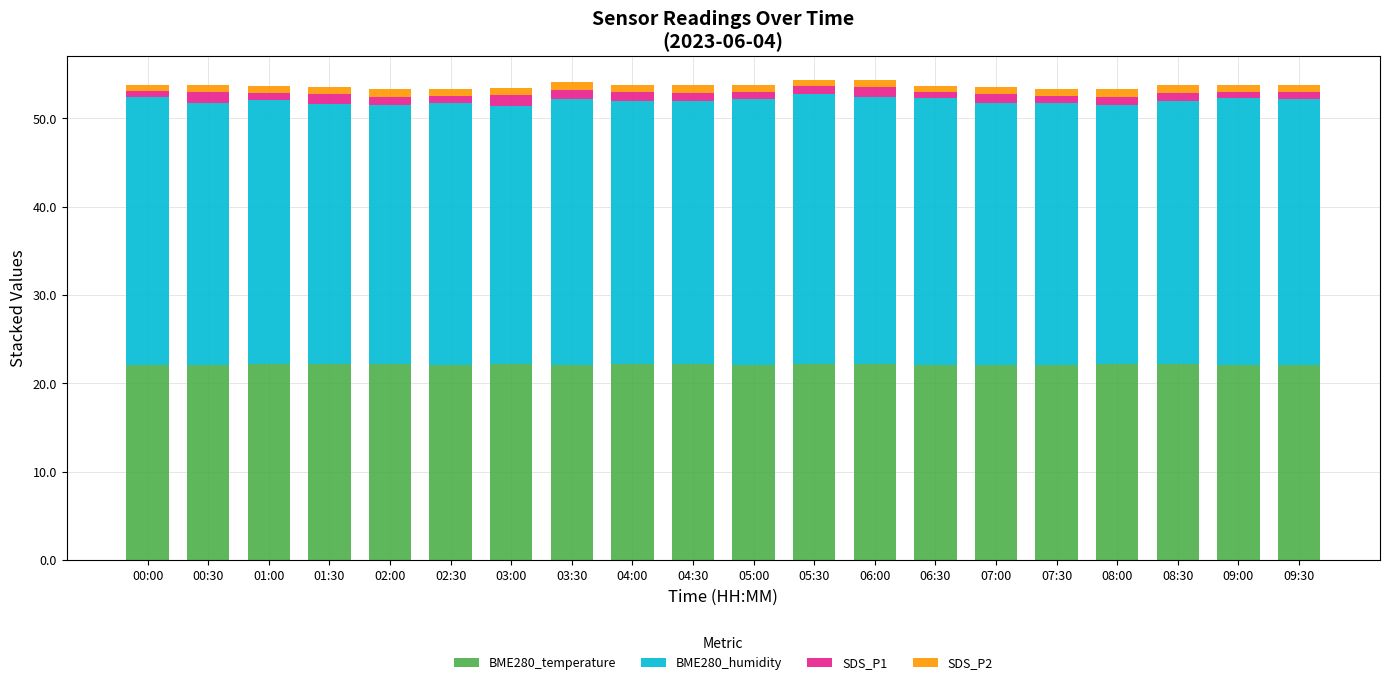

Are the bars horizontal?

No